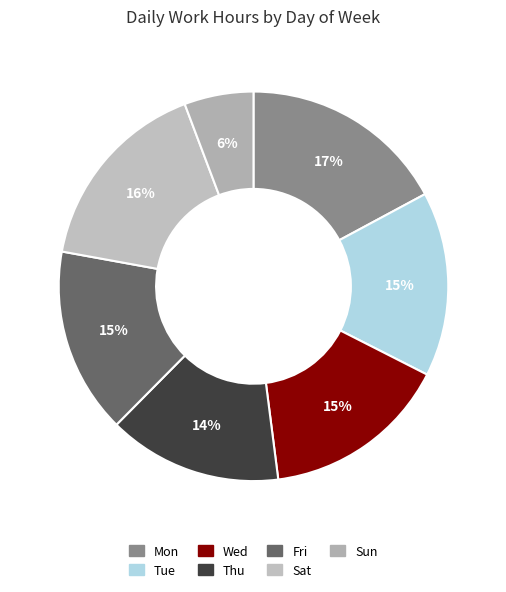

To the nearest percent, what is the combined percentage of Thu and Wed?

30%